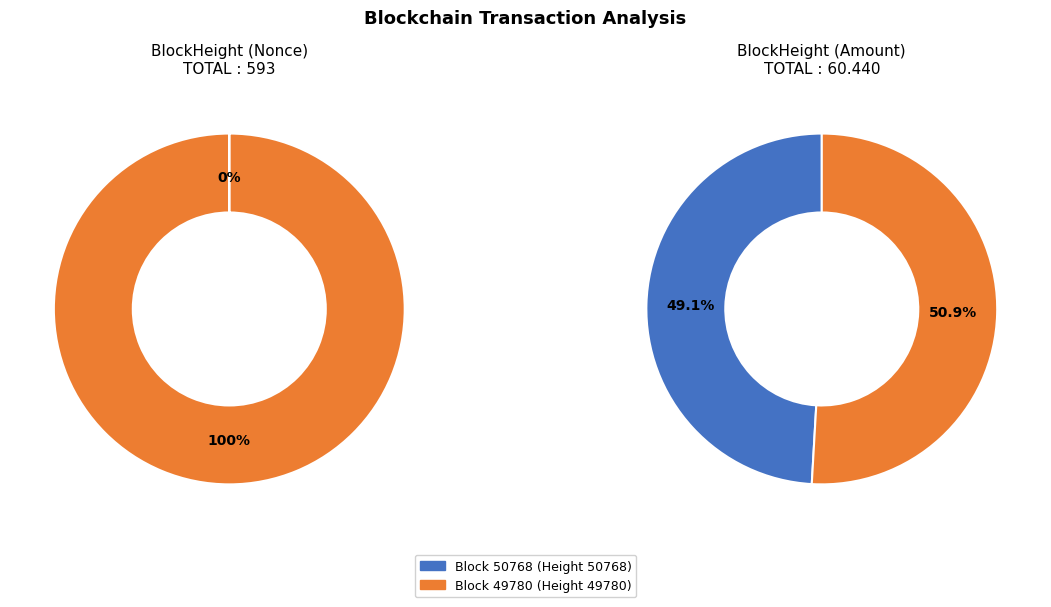

To the nearest percent, what is the average slice percentage?

50%